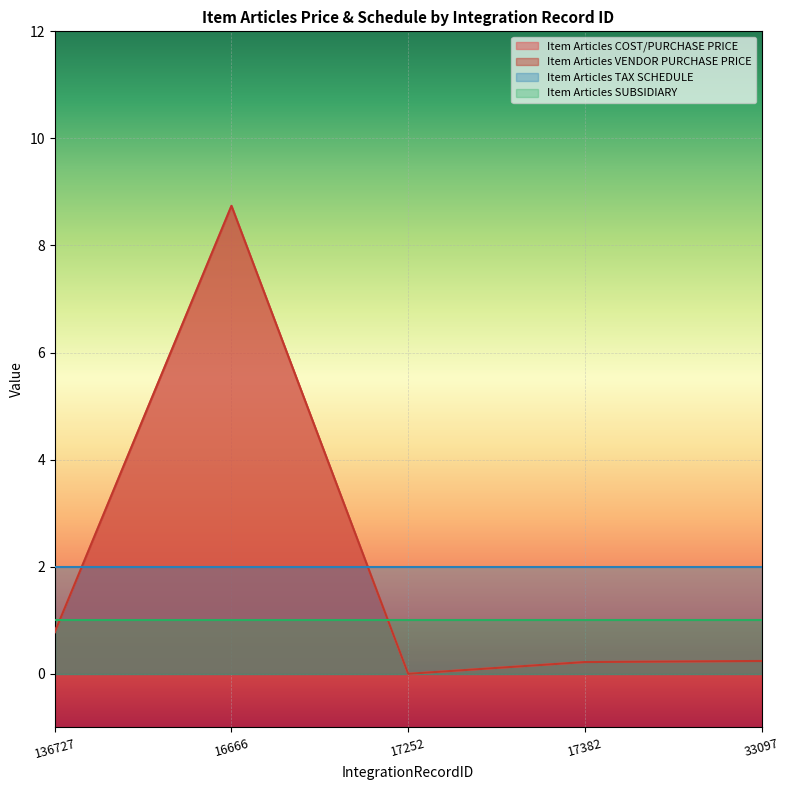

What is the difference between the Item Articles COST/PURCHASE PRICE values at 33097 and 17252?

0.2